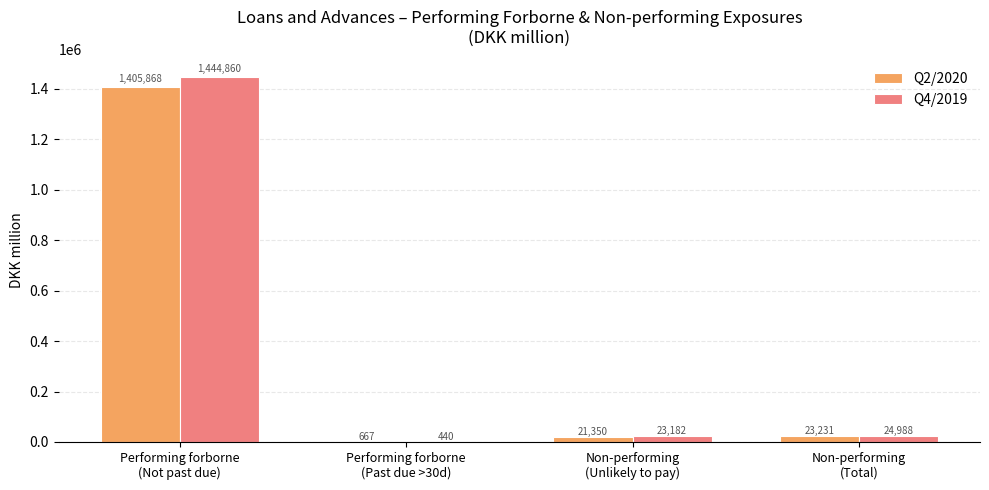

The value of Q4/2019 at Performing forborne
(Not past due) is 1922646.8. True or false?

False